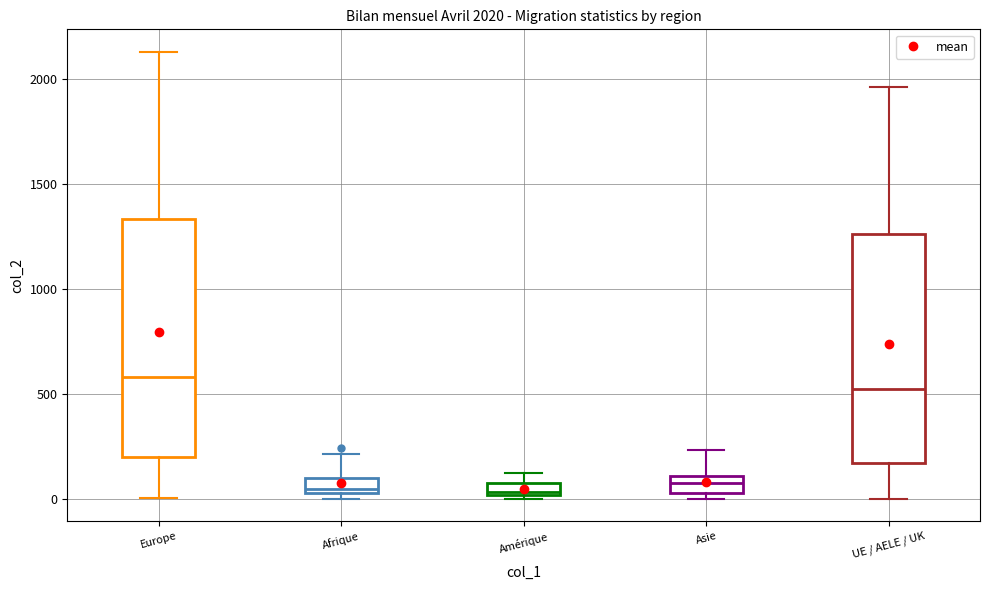

Which box's median line is the highest?

Europe